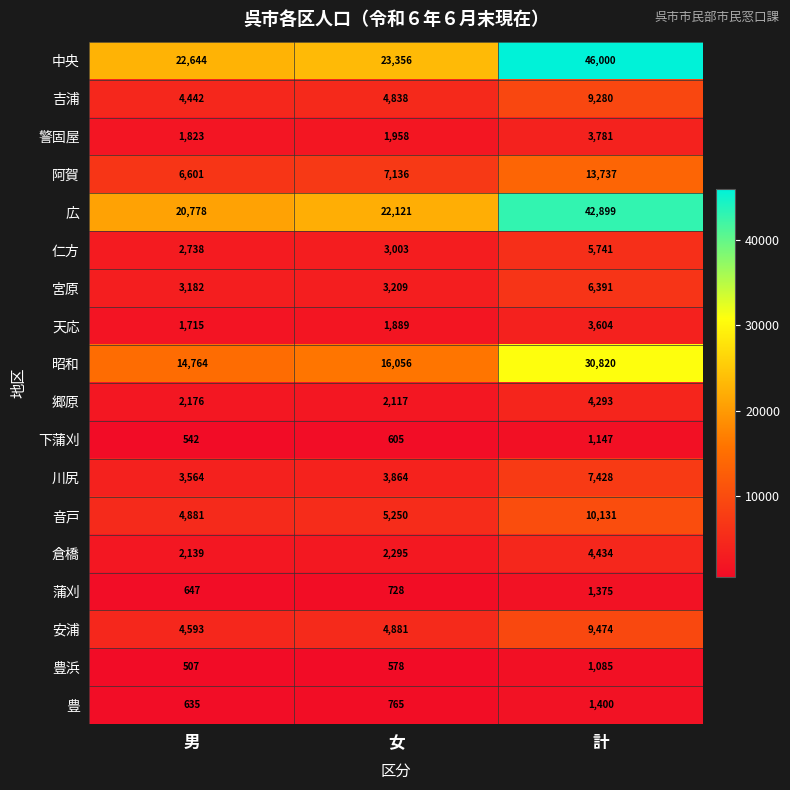

Is it true that 阿賀 equals 2815 at 女?

False